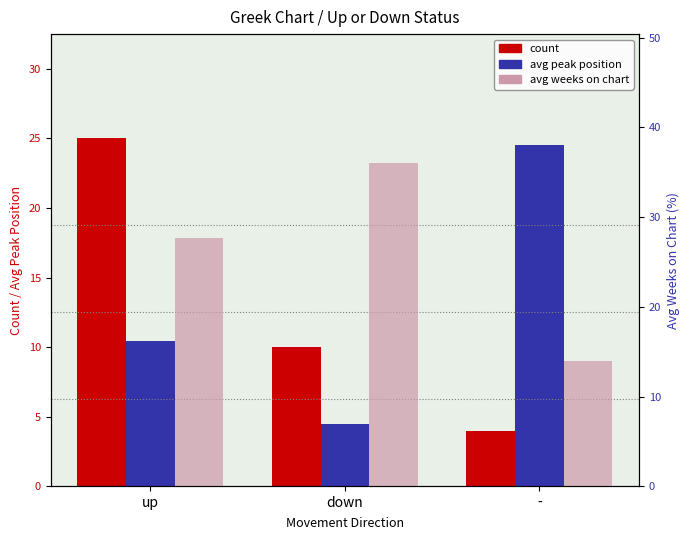

What is the sum of all avg peak position values?

39.5